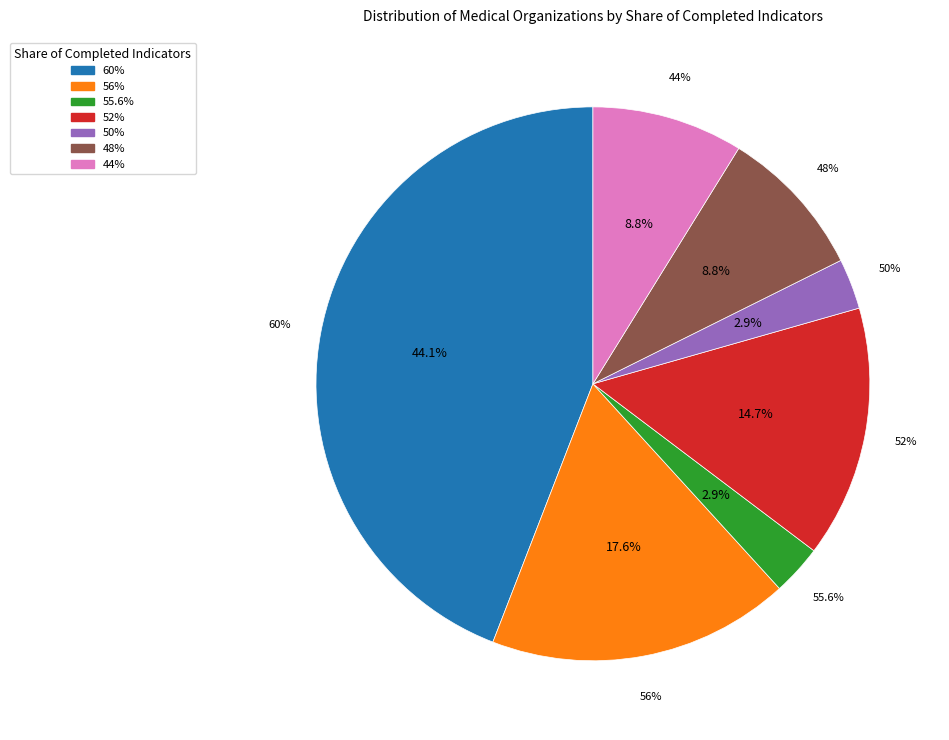

True or false: 0.5555555555555556 accounts for 14% of the total.

False